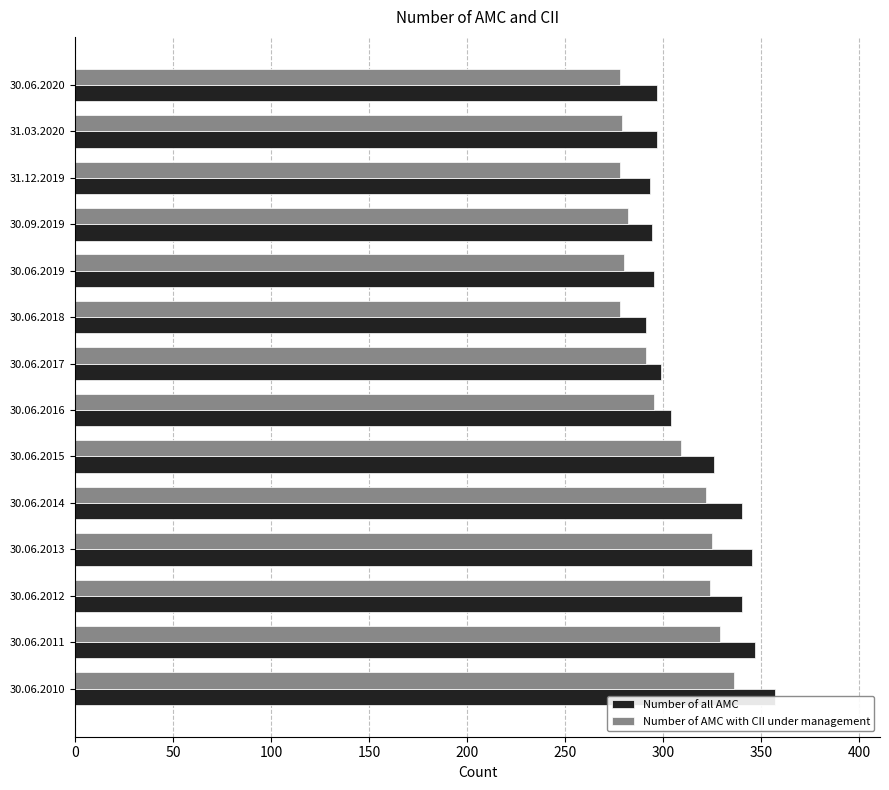

What is the sum of all Number of all AMC values?

4425